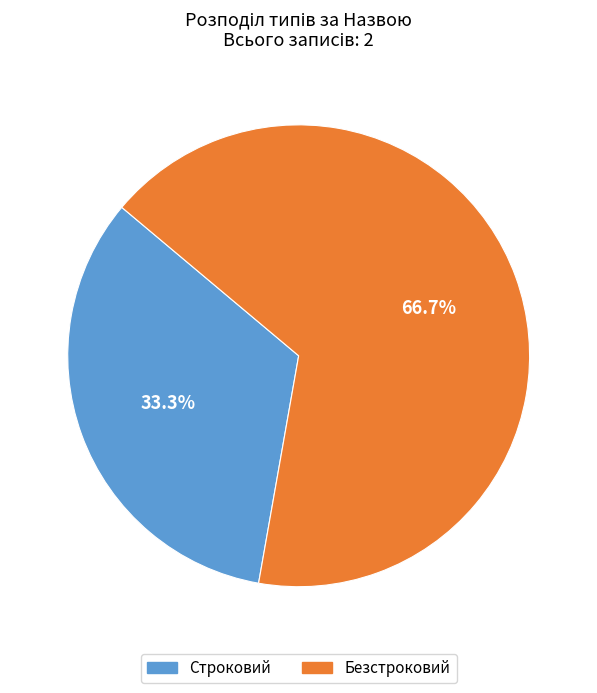

What percentage is the Строковий slice, to the nearest percent?

33%